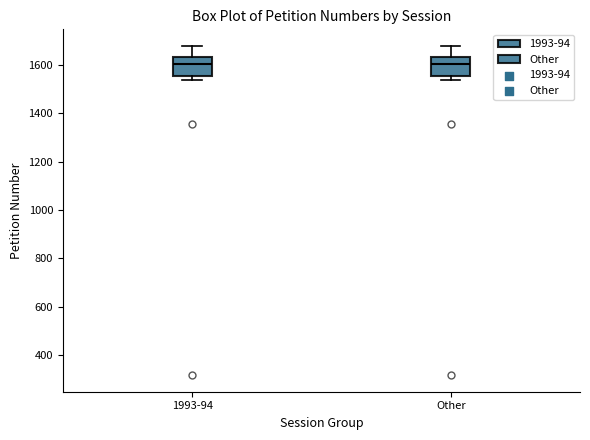

Reading left to right, transcribe this box plot: for each box, give where its median line is, the range the box spans, and where its two whiskers end, as read against the y-axis. The values are not printed on the chart, so give them approximately, as read against the axis.

1993-94: median 1600, box 1560 to 1640, whiskers 1540 to 1680
Other: median 1600, box 1560 to 1640, whiskers 1540 to 1680